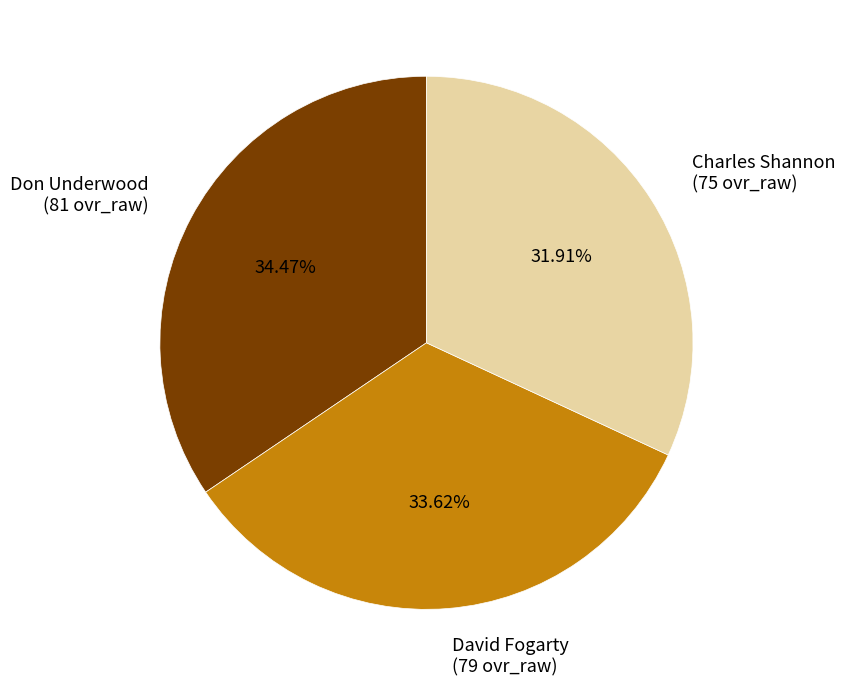

What percentage is the David Fogarty slice, to the nearest percent?

34%